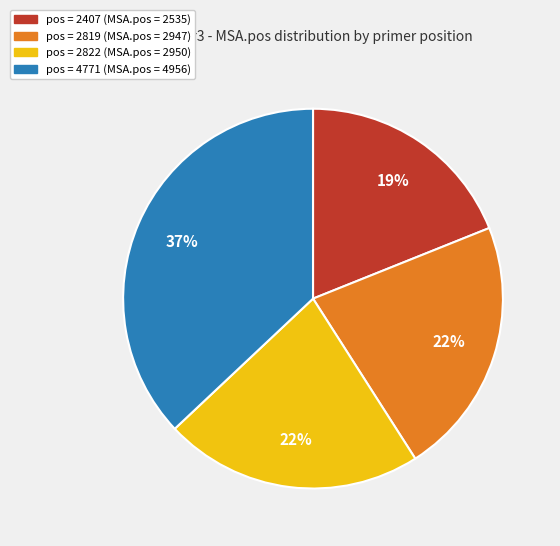

Is there a majority slice in this chart?

No